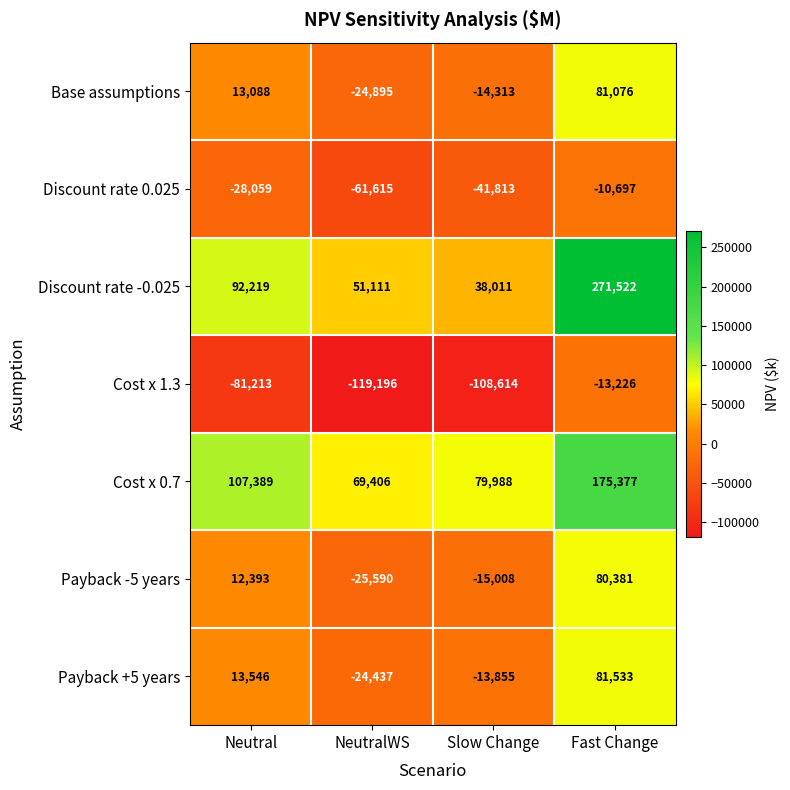

At Slow Change, list the series in order from smallest to largest.

Cost x 1.3, Discount rate 0.025, Payback -5 years, Base assumptions, Payback +5 years, Discount rate -0.025, Cost x 0.7